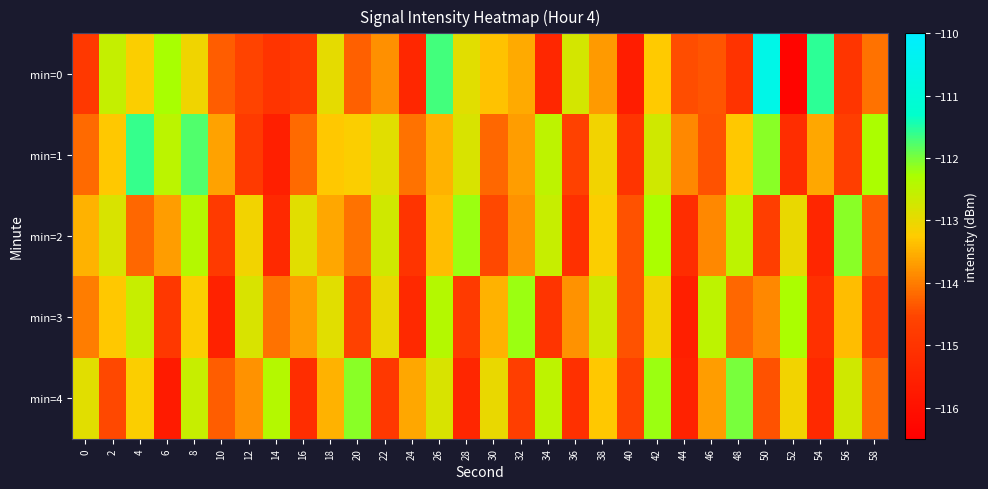

What is the spread (max minus min) of values at 58?

2.4